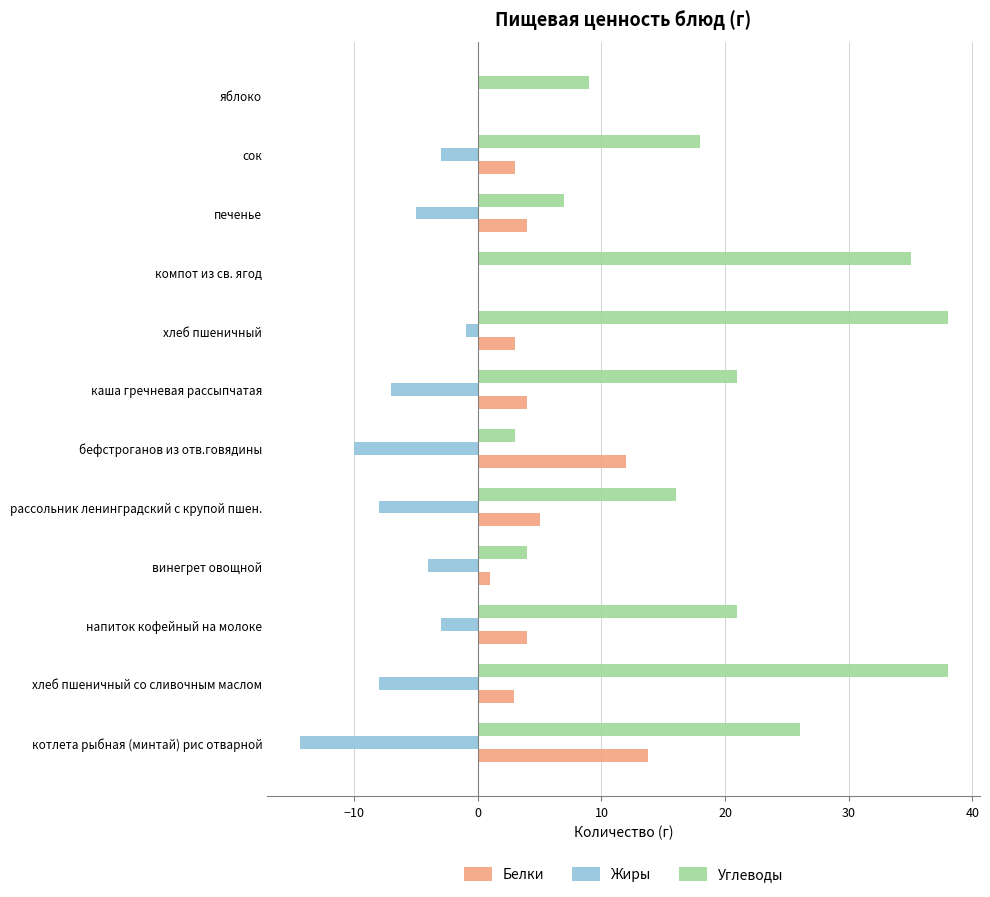

What is the total value across all series at котлета рыбная (минтай) рис отварной?

25.4